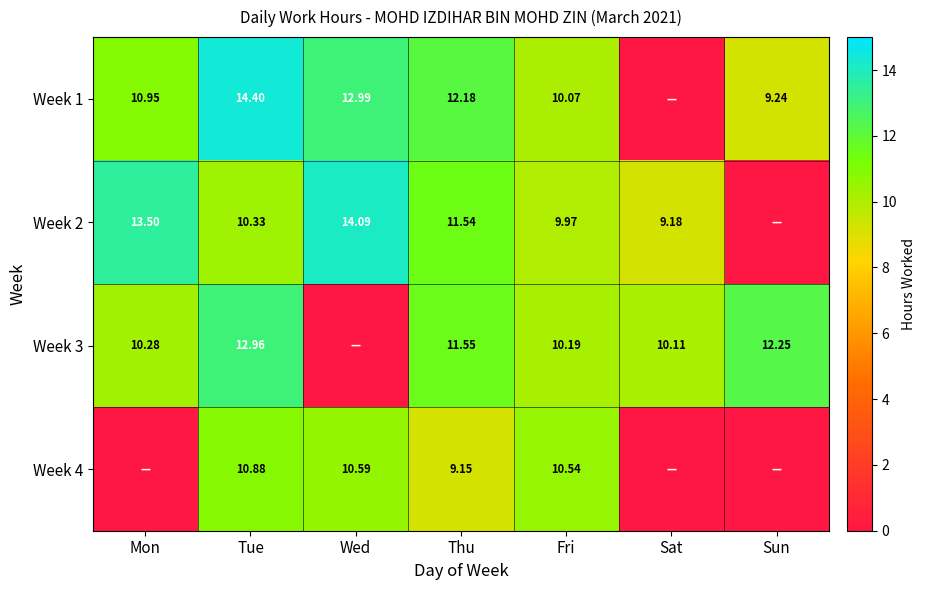

List the series in order of their peak value, highest first.

Week 1, Week 2, Week 3, Week 4